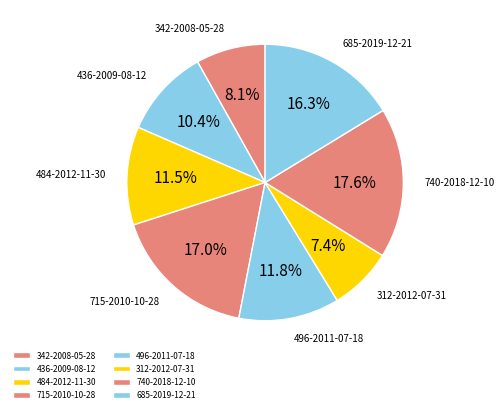

Which has a higher value, 312-2012-07-31 or 685-2019-12-21?

685-2019-12-21